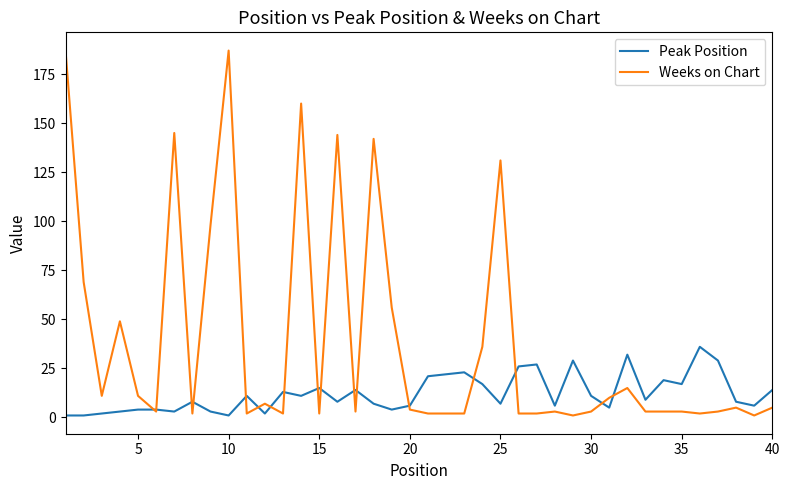

List the series in order of their peak value, highest first.

Weeks on Chart, Peak Position